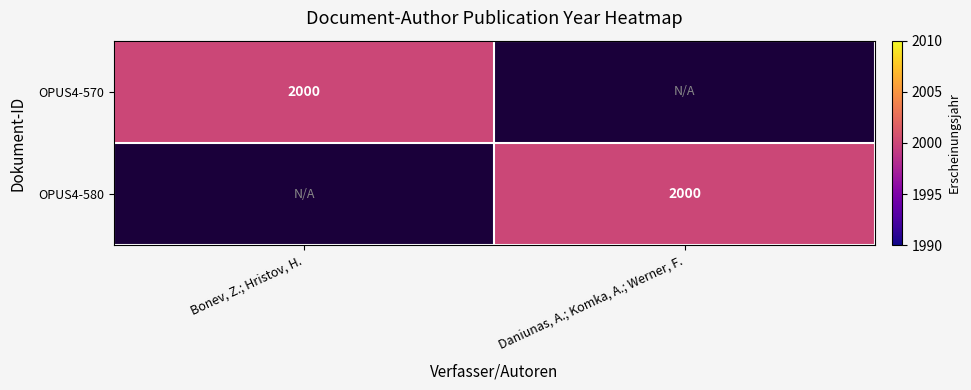

The OPUS4-570 series shows 2677 at Bonev, Z.; Hristov, H.. True or false?

False